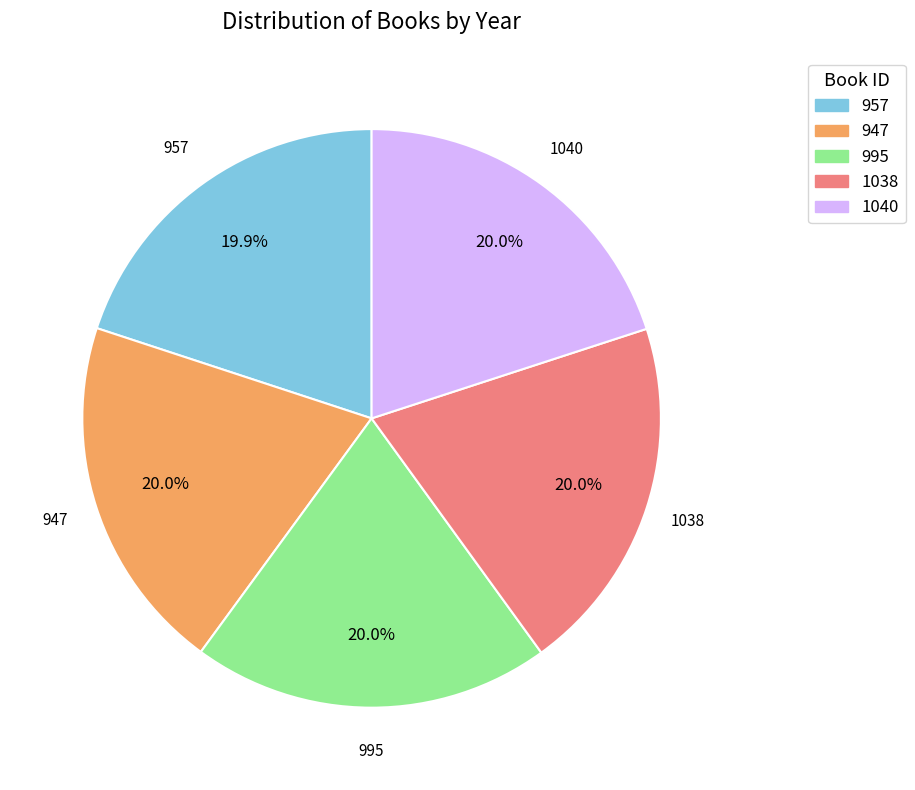

Approximately how many times larger is the value at 957 compared to 995?

1.0